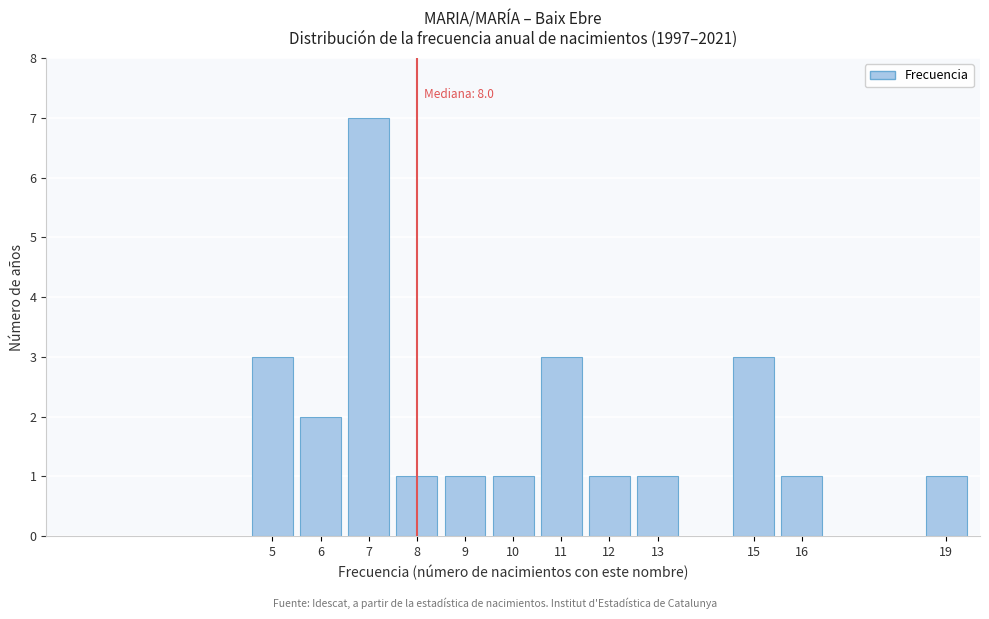

Reading left to right, what are all the values shown in this chart?

5=3	6=2	7=7	8=1	9=1	10=1	11=3	12=1	13=1	15=3	16=1	19=1